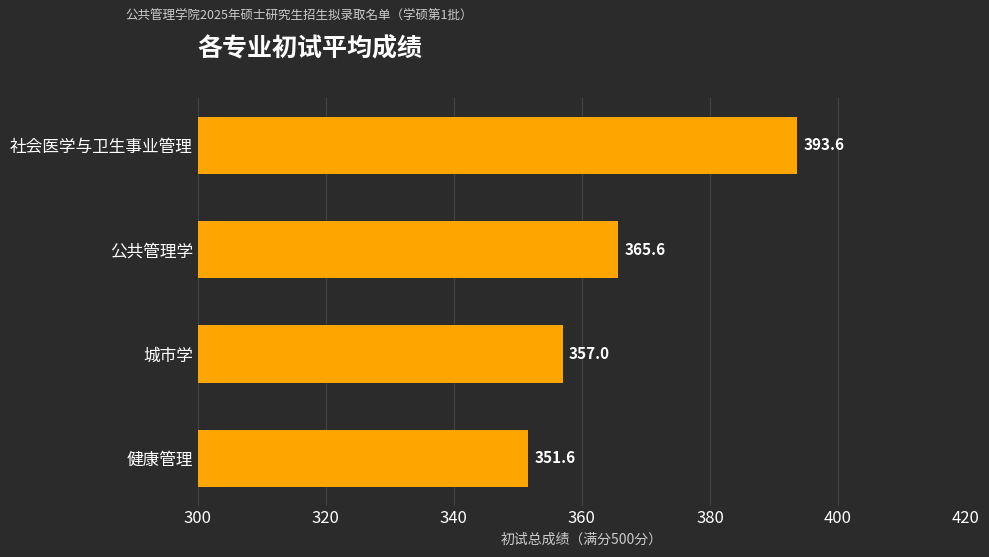

What is the approximate value at 公共管理学?

365.6